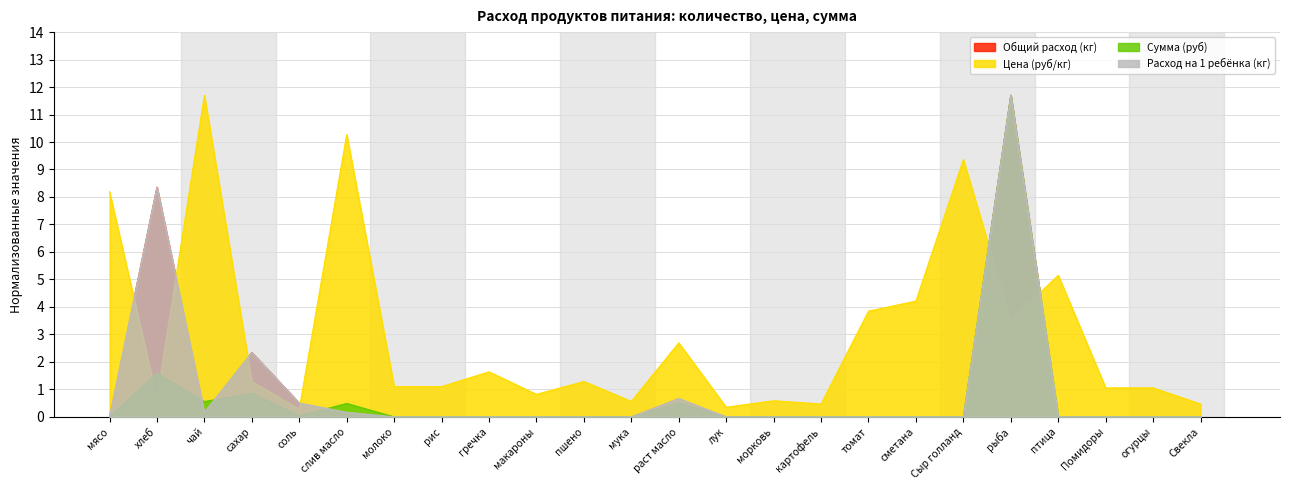

How many positive values does the Расход на 1 ребёнка (кг) series have?

7